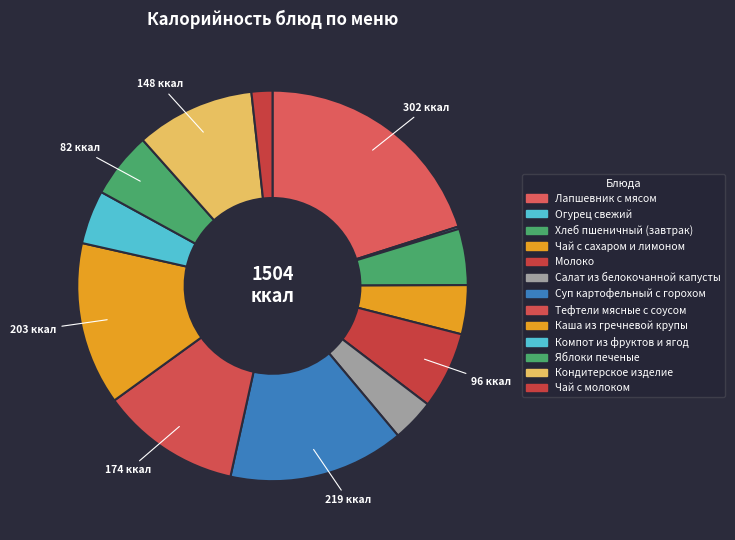

What is the ratio of the value at Каша из гречневой крупы to the value at Хлеб пшеничный (завтрак)?

2.9